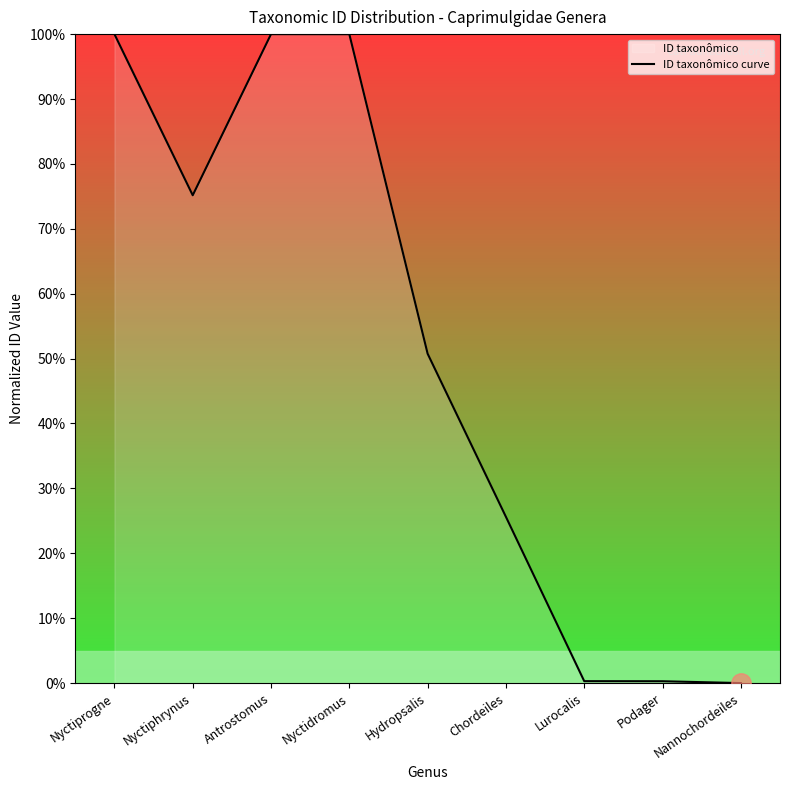

What is the average value?

0.5